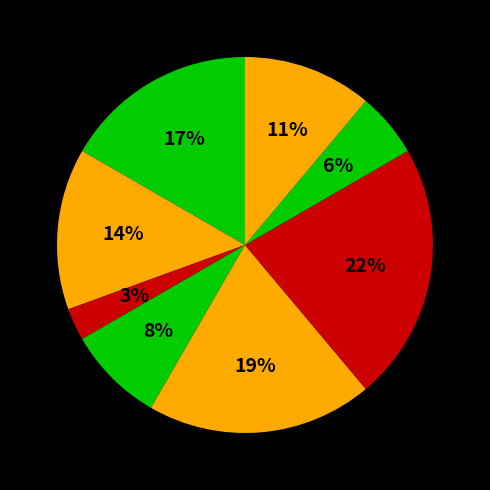

How many segments does this pie chart have?

8